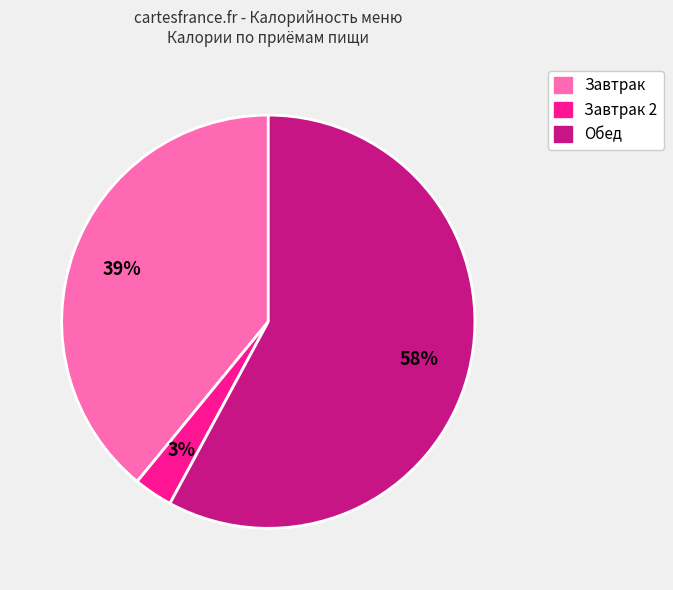

Does any single category account for the majority?

Yes